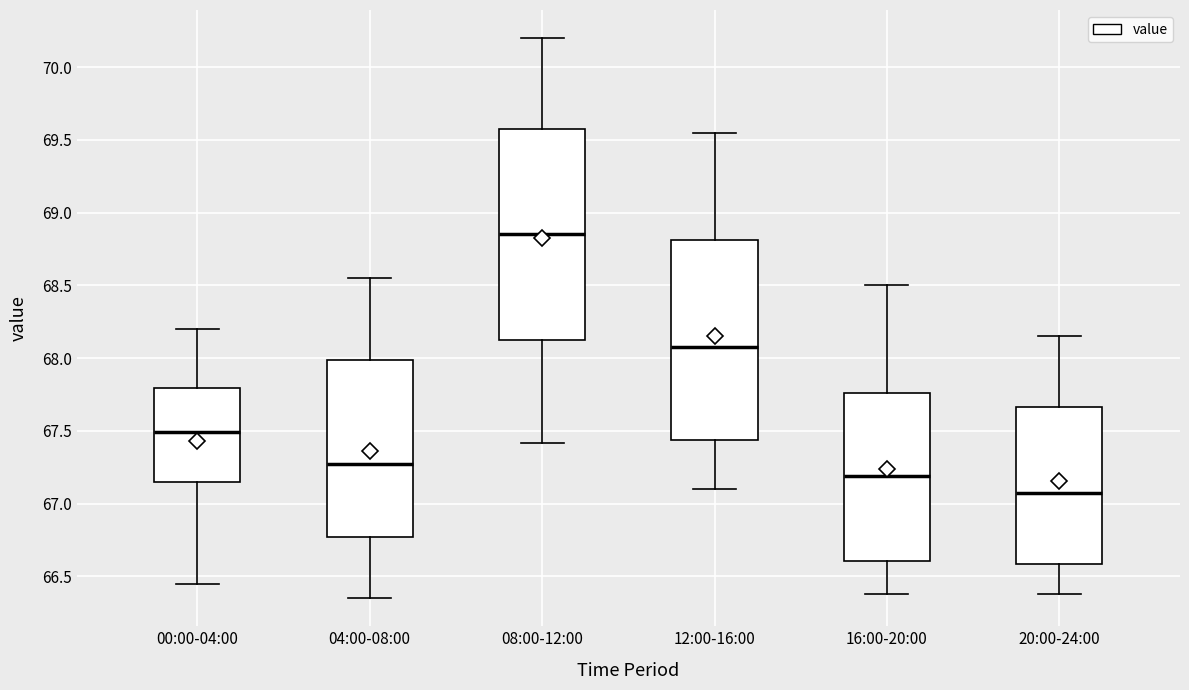

Where is the upper edge of the box for 12:00-16:00 on the y-axis? The values are not printed on the chart, so give them approximately, as read against the axis.

68.80